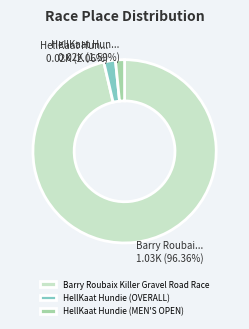

What is the largest slice in the pie chart?

Barry Roubaix Killer Gravel Road Race